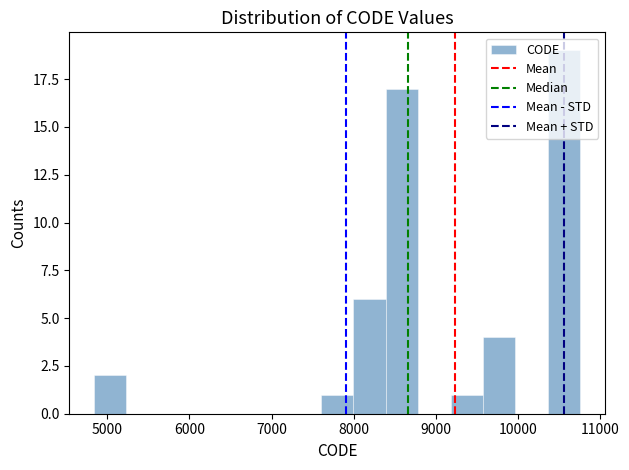

Around what value on the x-axis is the tallest bar? Give the approximate position of its centre, as read against the axis.

10600